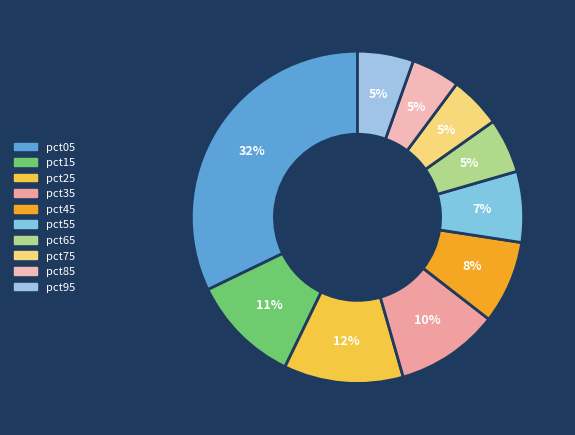

To the nearest percent, what portion does pct35 represent?

10%